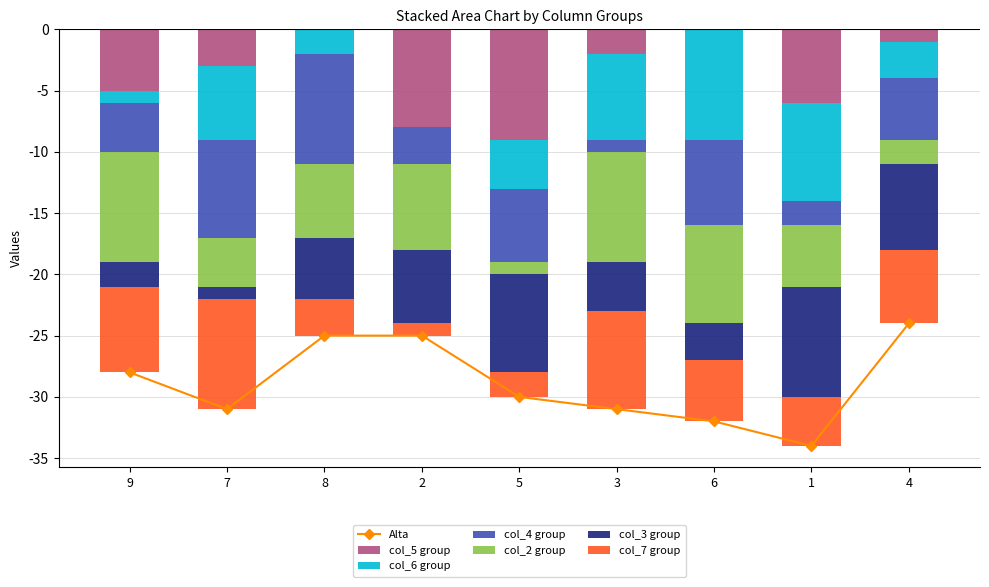

The value of col_6 at 7 is -6. True or false?

True